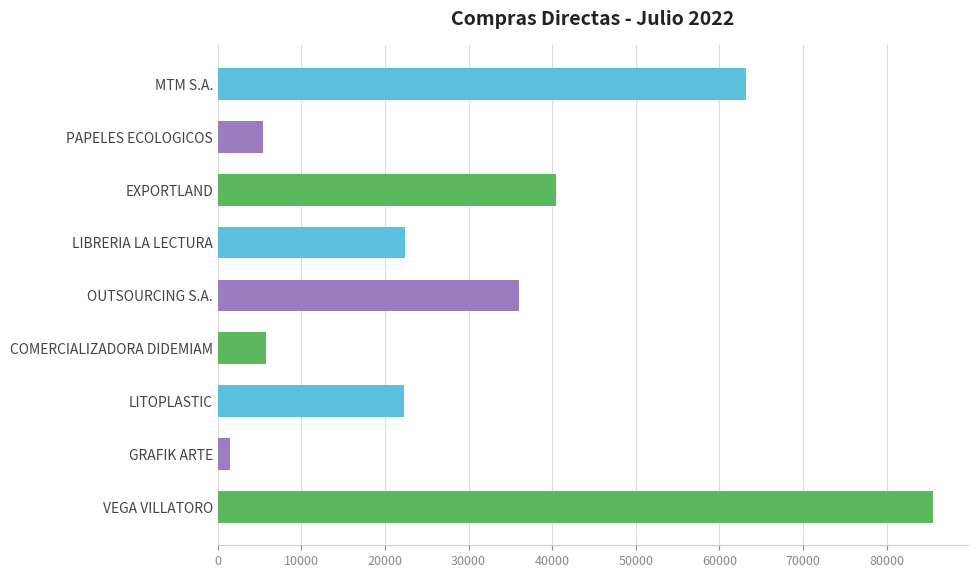

What is the greatest value displayed?

85505.0